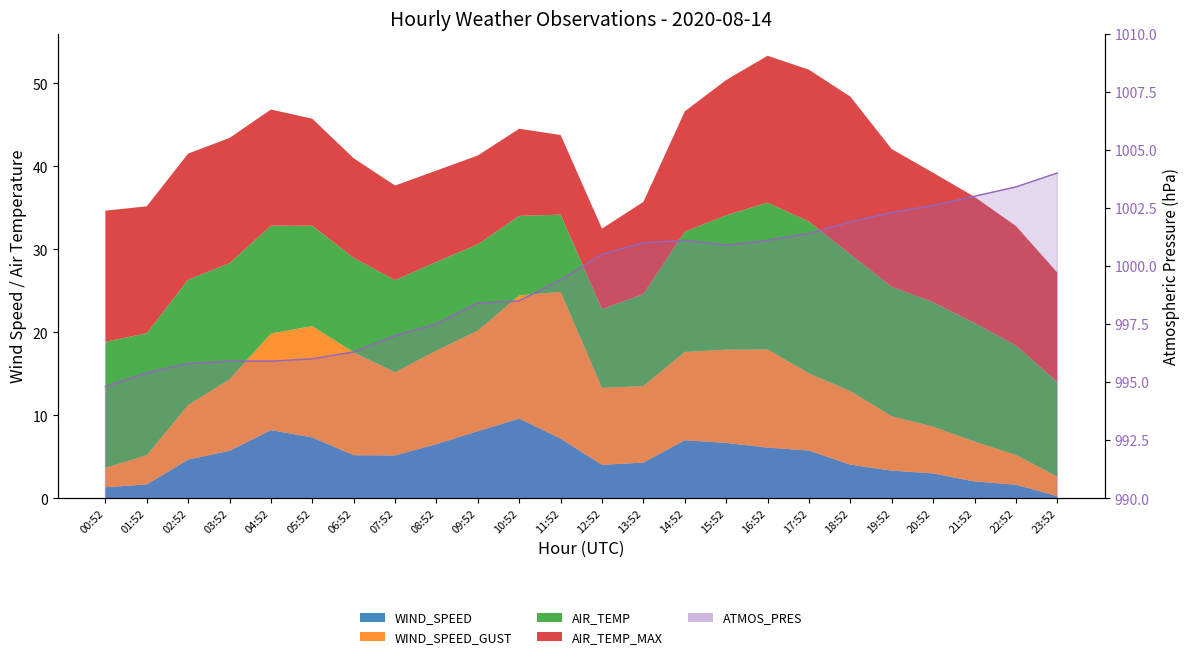

How many interior local peaks (higher than both neighbors) does the data have?

1